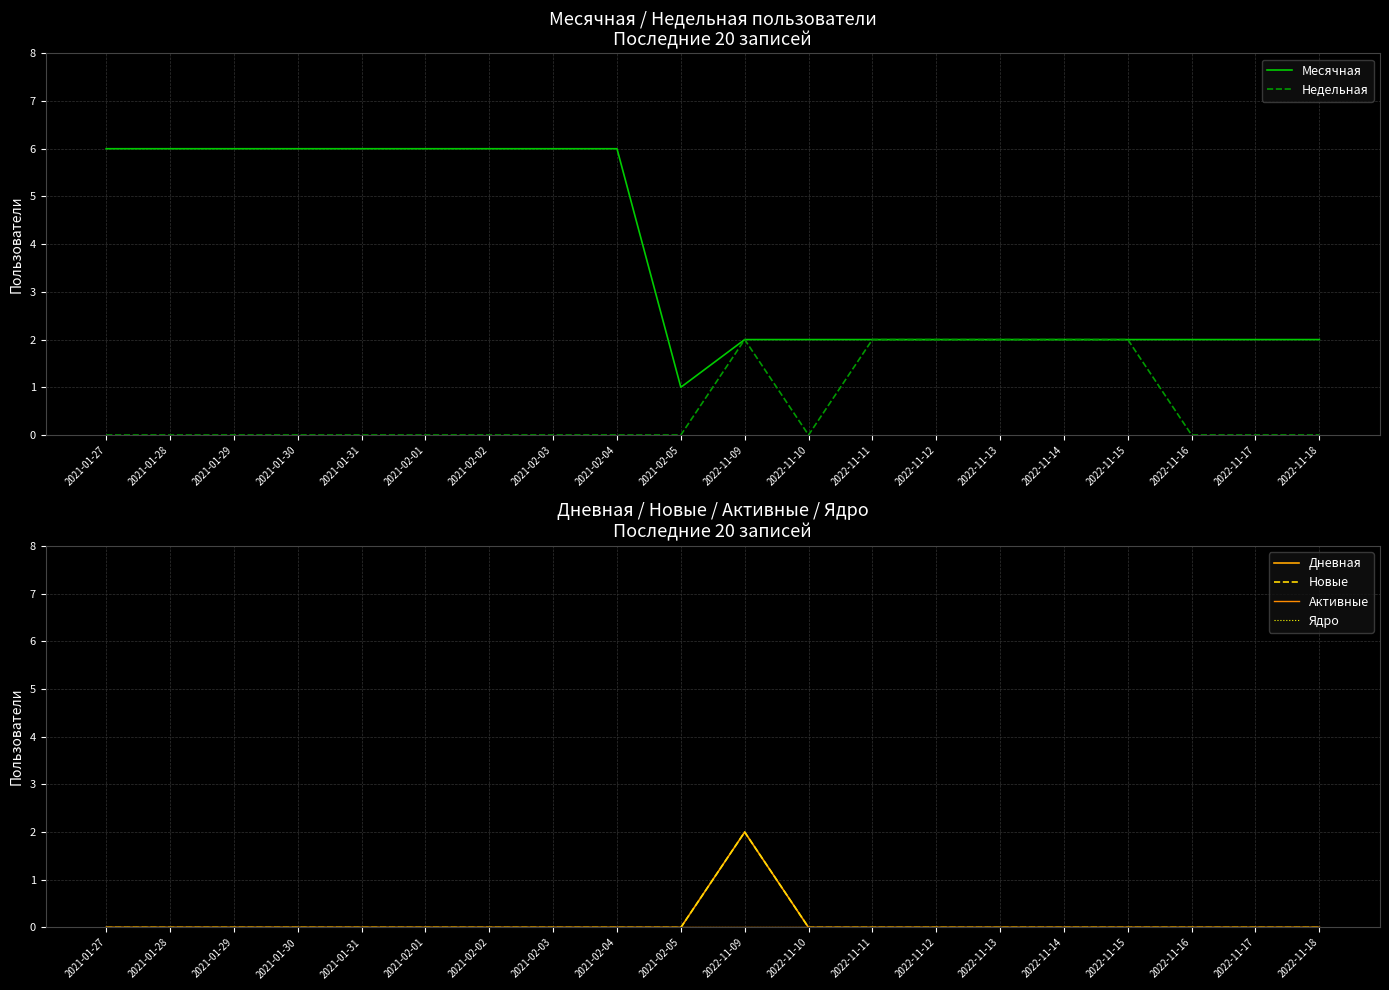

List the series in order of their peak value, highest first.

Месячная, Недельная, Дневная, Новые, Активные, Ядро